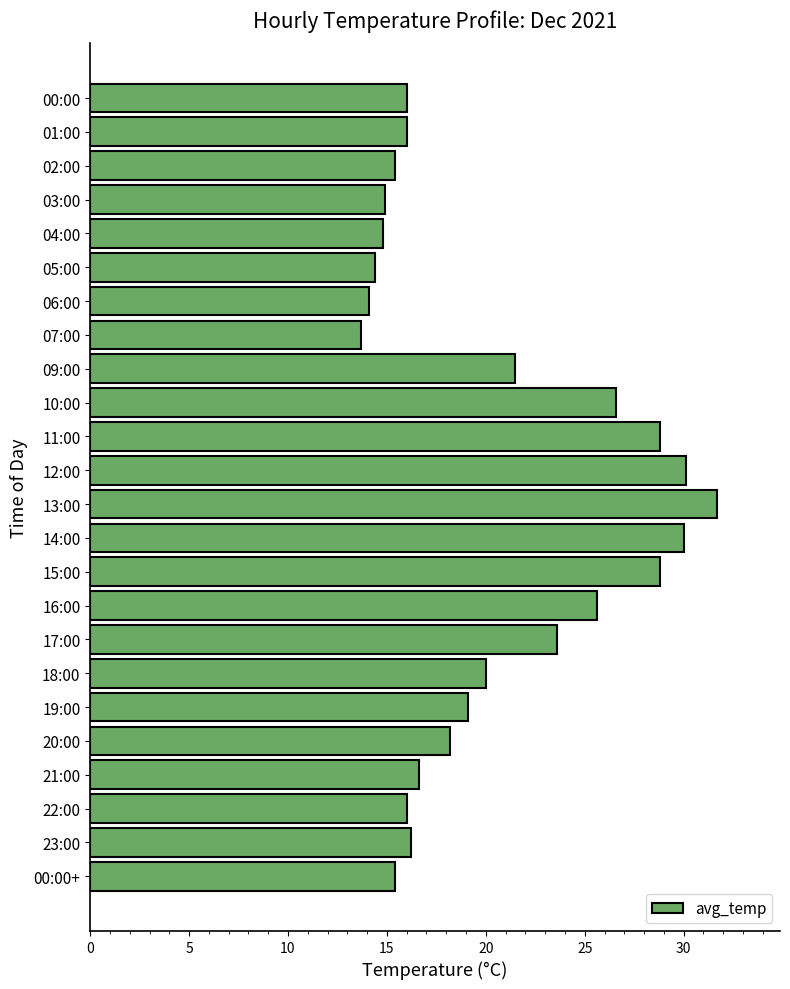

True or false: the data shows 23.6 at 17:00.

True